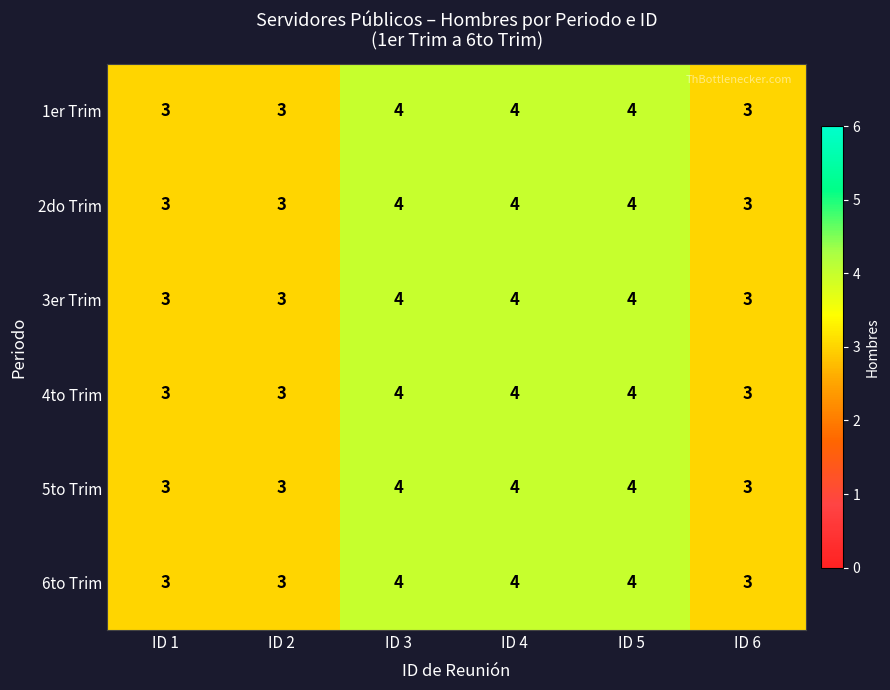

What is the minimum value for 2do Trim?

3